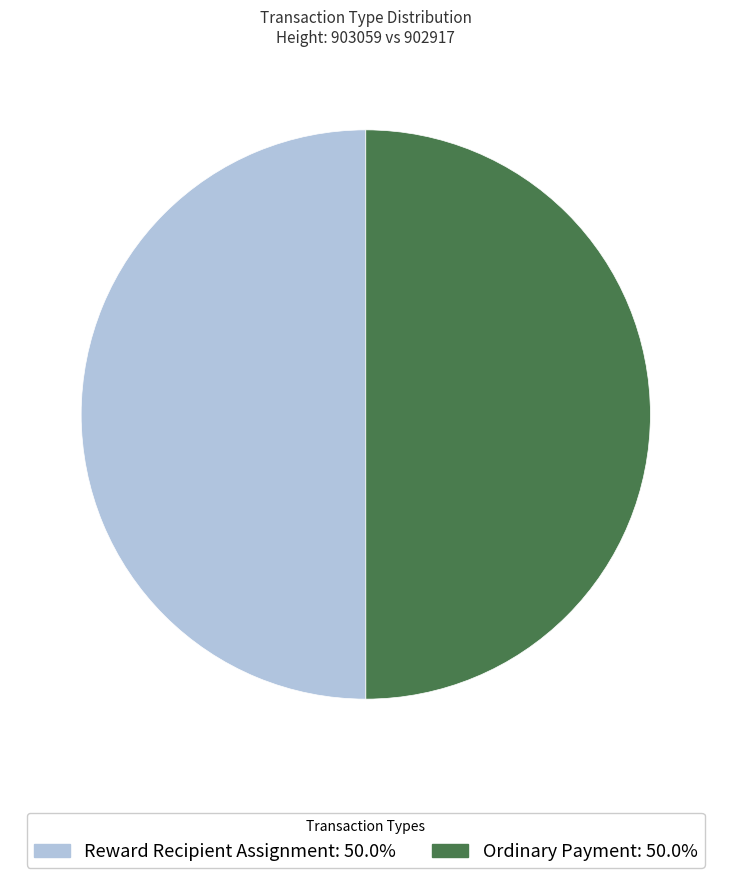

What is the ratio of the value at Ordinary Payment: 50.0% to the value at Reward Recipient Assignment: 50.0%?

1.0